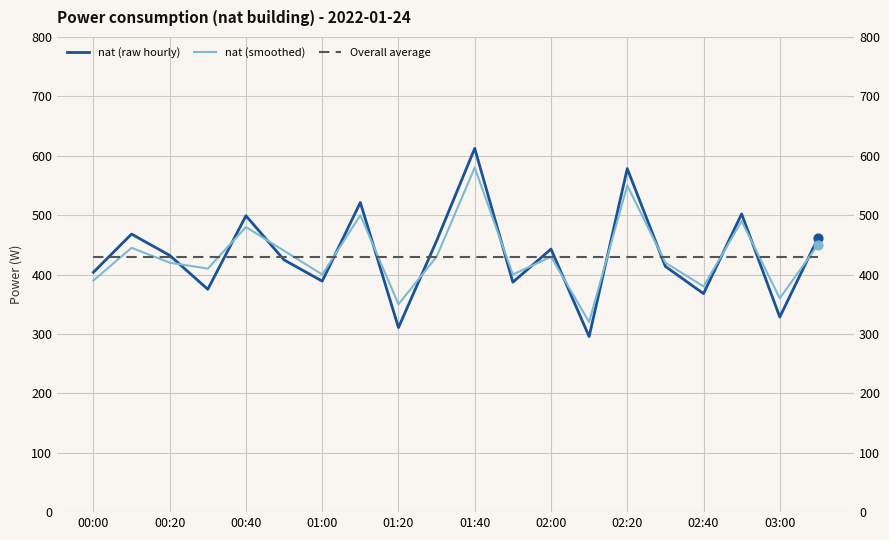

Which series reaches the minimum Y coordinate?

nat (raw hourly)